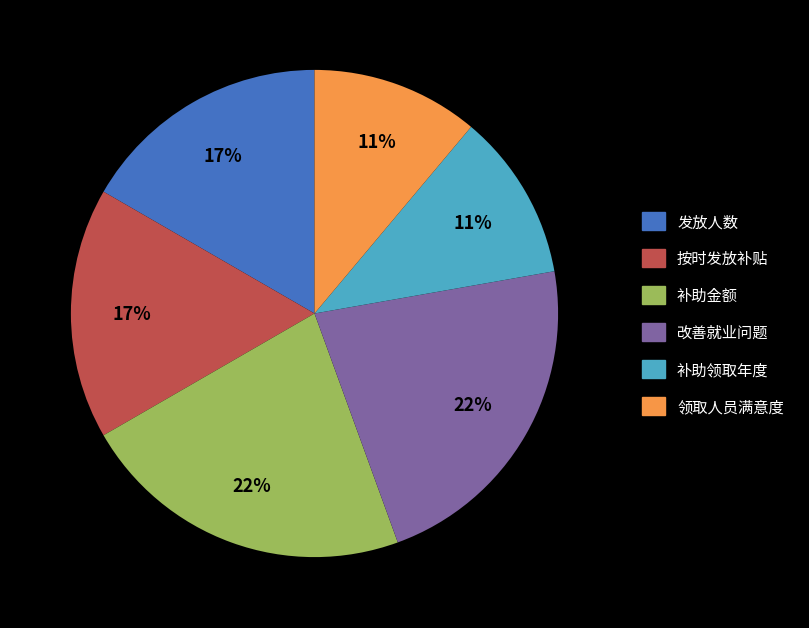

To the nearest percent, what is the combined percentage of 补助金额 and 改善就业问题?

44%